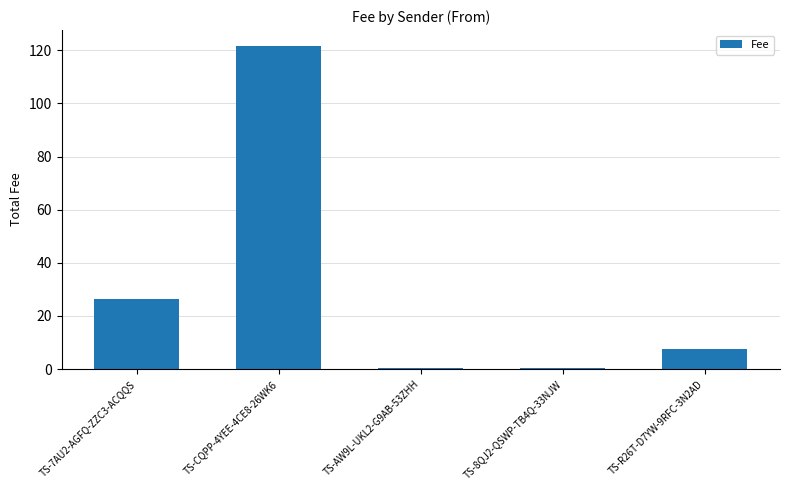

What is the smallest value displayed?

0.4